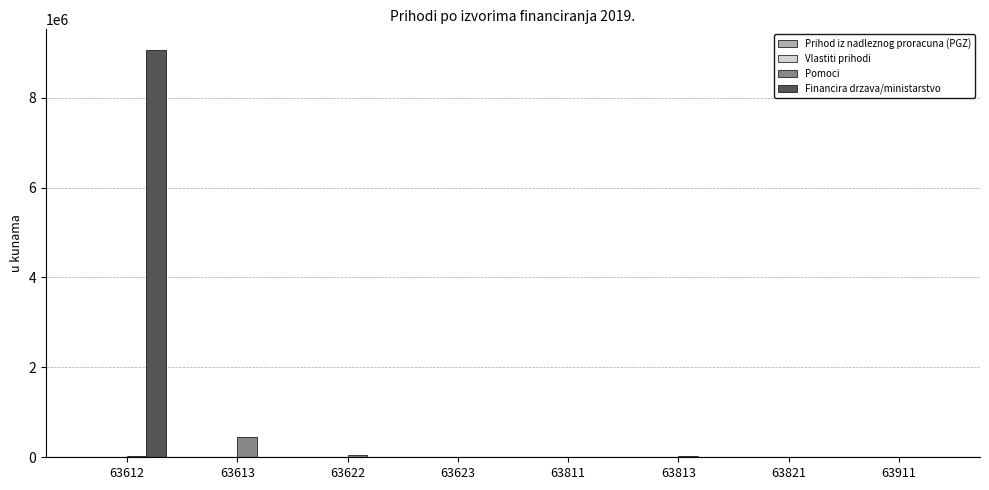

What is the sum of all Financira drzava/ministarstvo values?

9067740